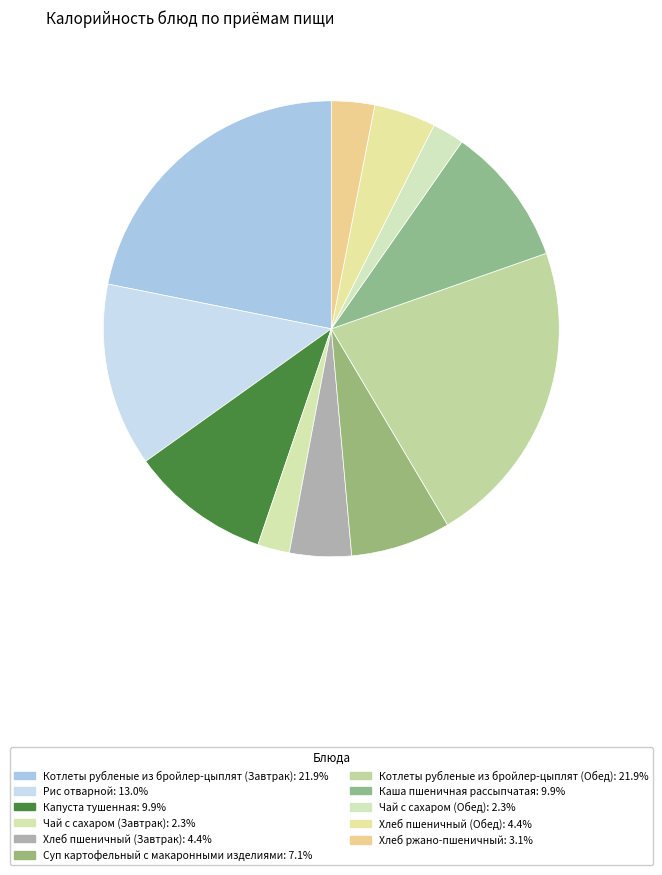

The Капуста тушенная slice represents 10% of the pie. True or false?

True